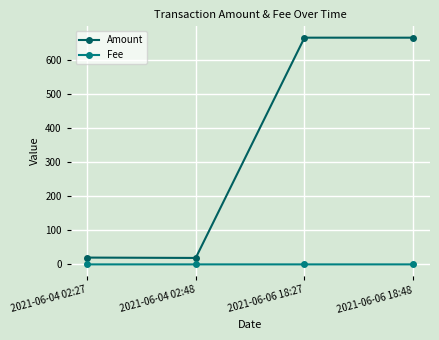

Is it true that Fee equals 0.1 at 2021-06-06 18:48?

True